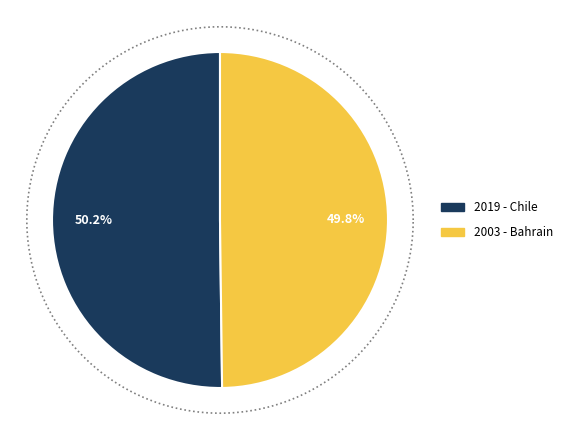

Combined, what portion of the pie is Bahrain and Chile?

100.0%